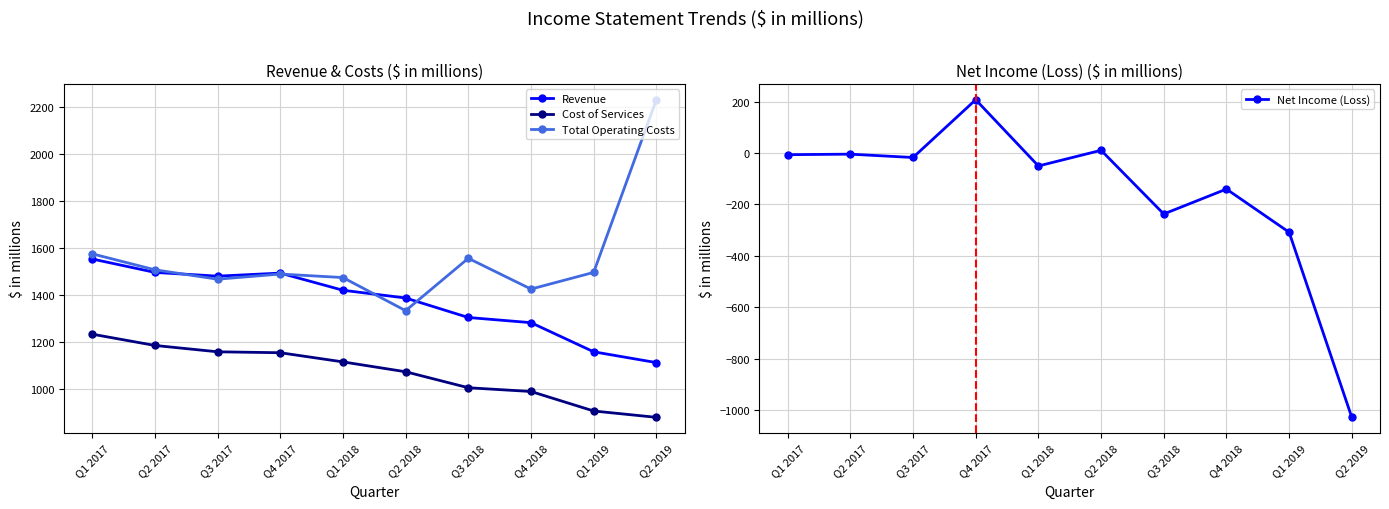

What is the difference between the highest and lowest values at Q2 2017?

1511